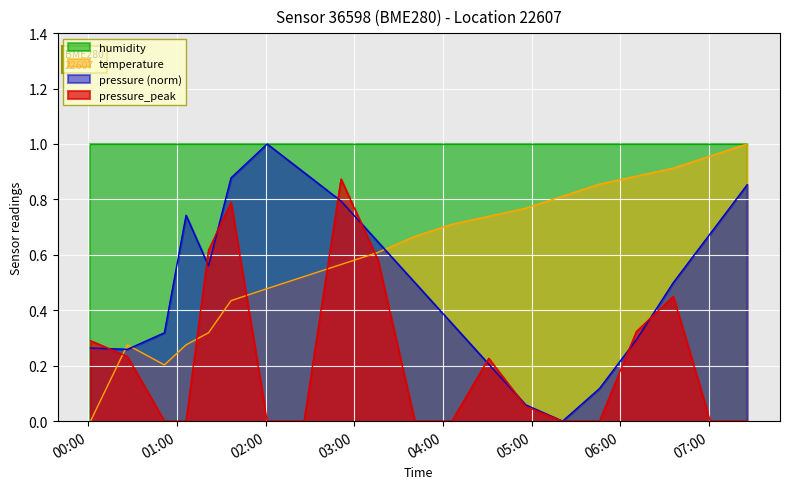

What are all the series names shown in the legend?

humidity, temperature, pressure (norm), pressure_peak